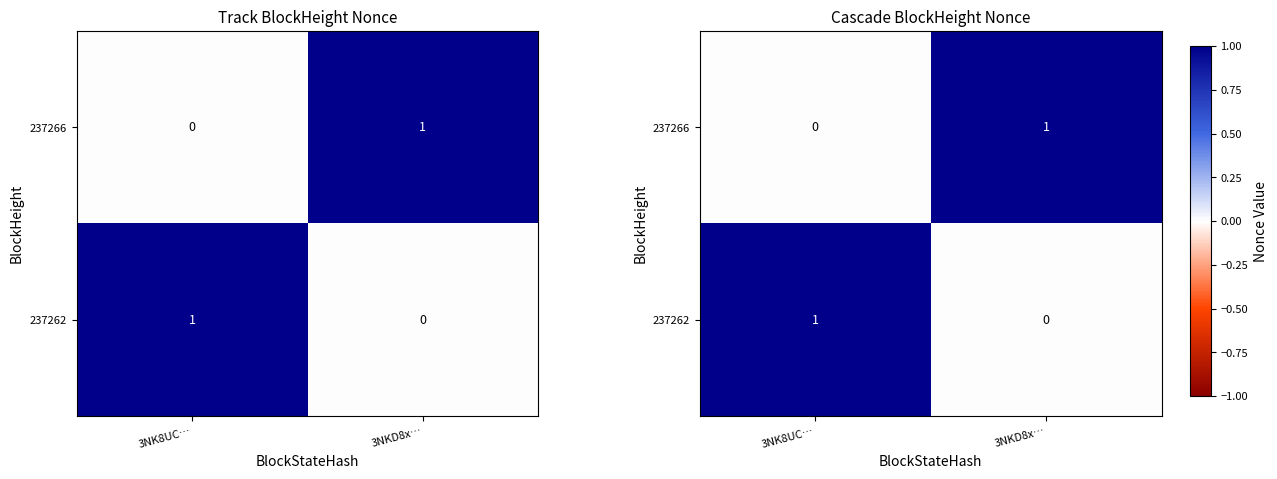

What is the total value across all series at 3NK8UC…?

1